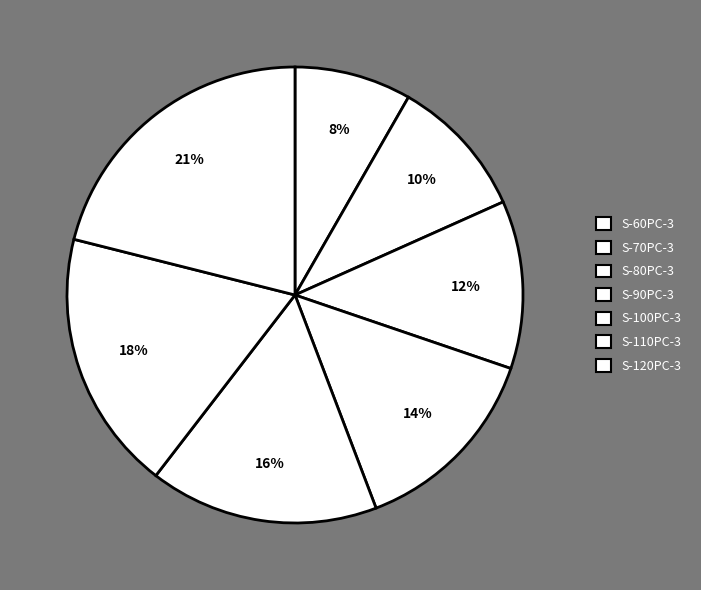

To the nearest percent, what is the difference between the S-60PC-3 and S-100PC-3 slice percentages?

8%